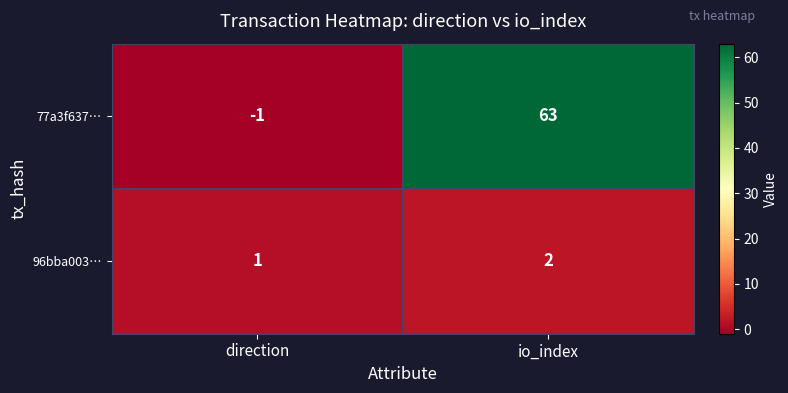

The value of 77a3f637… at direction is 0. True or false?

False